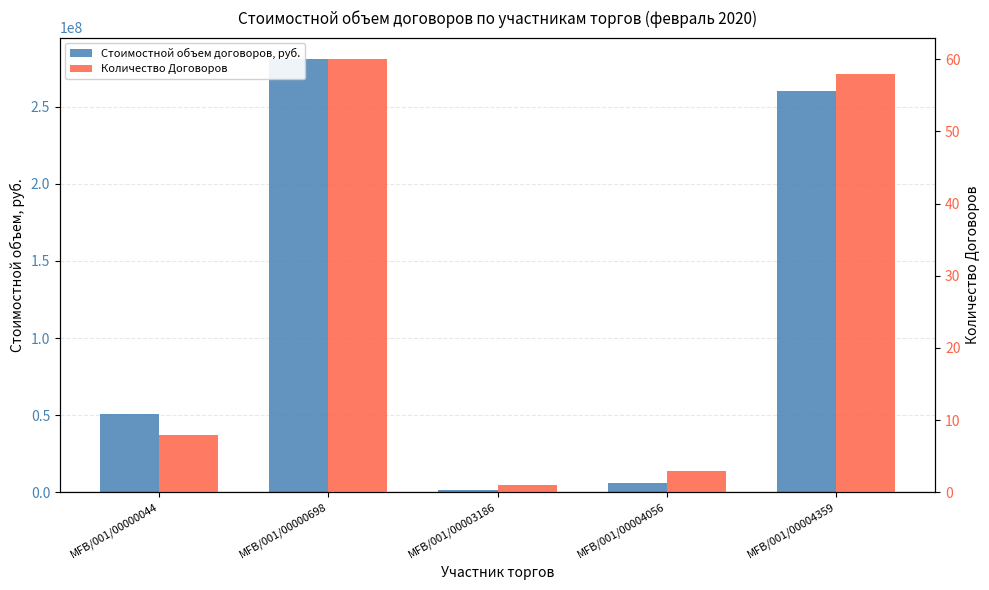

The value of Стоимостной объем договоров, руб. at MFB/001/00000698 is 415796449.8. True or false?

False